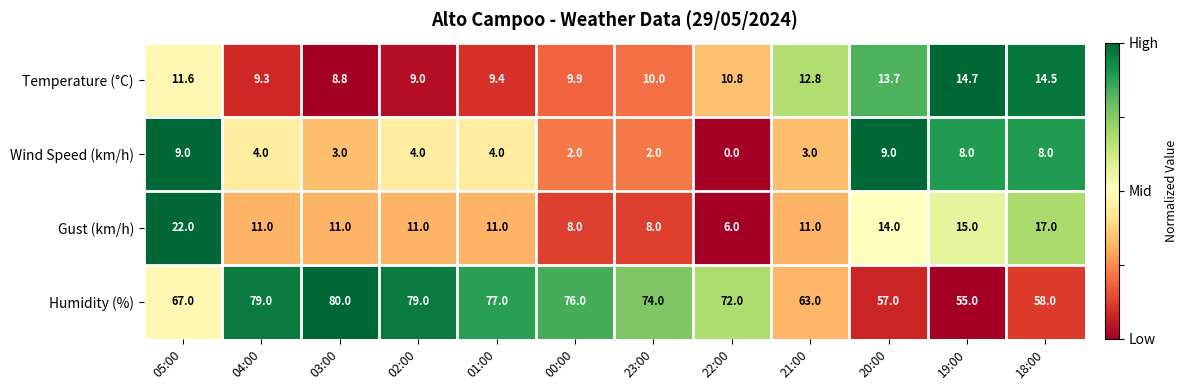

The value of Gust (km/h) at 03:00 is 11.0. True or false?

True